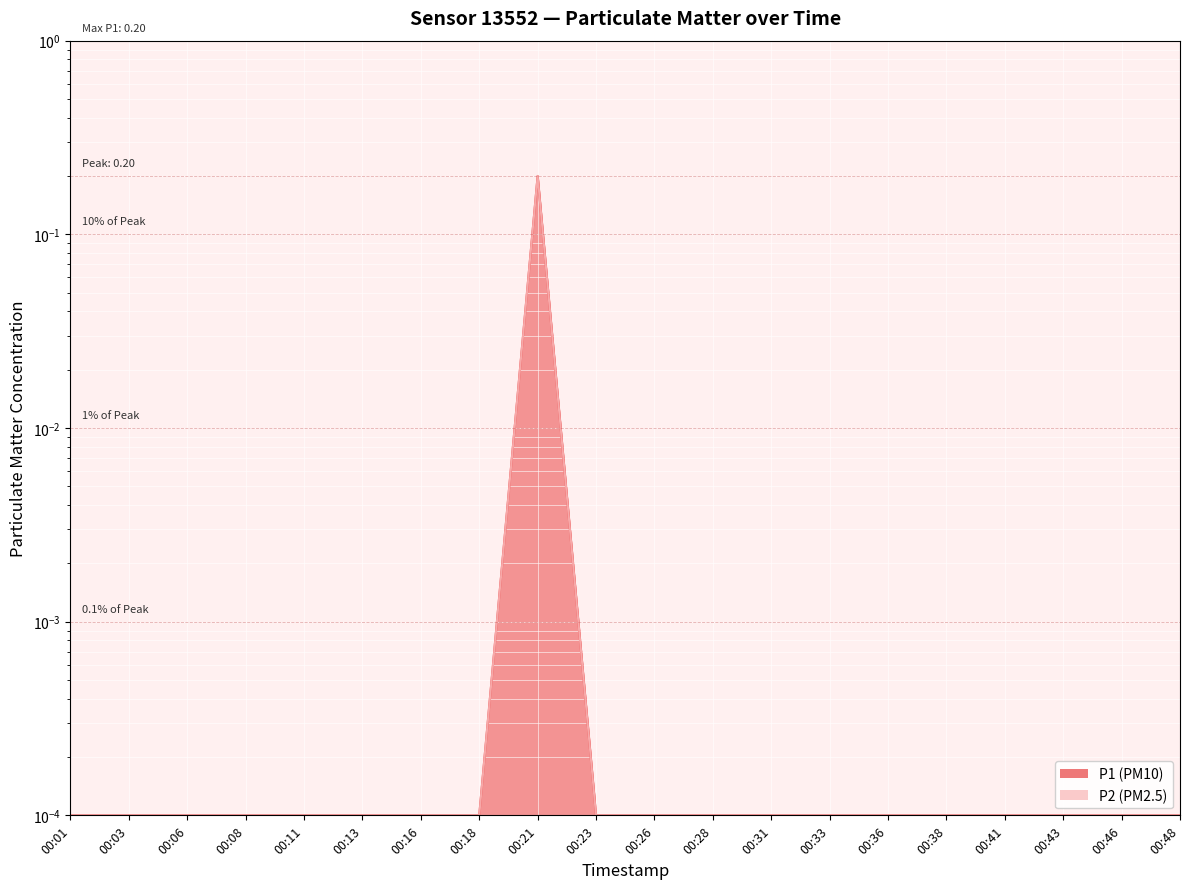

Which category has the lowest value across all series?

00:01